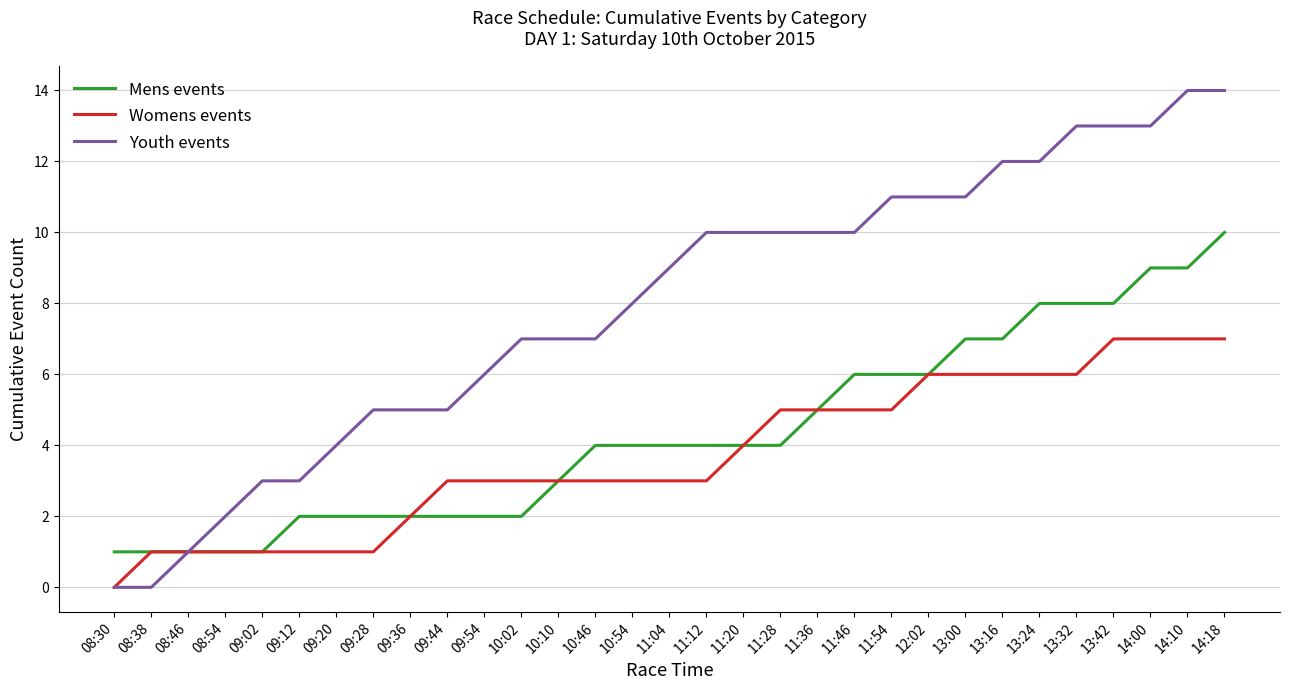

What is the greatest value displayed?

14